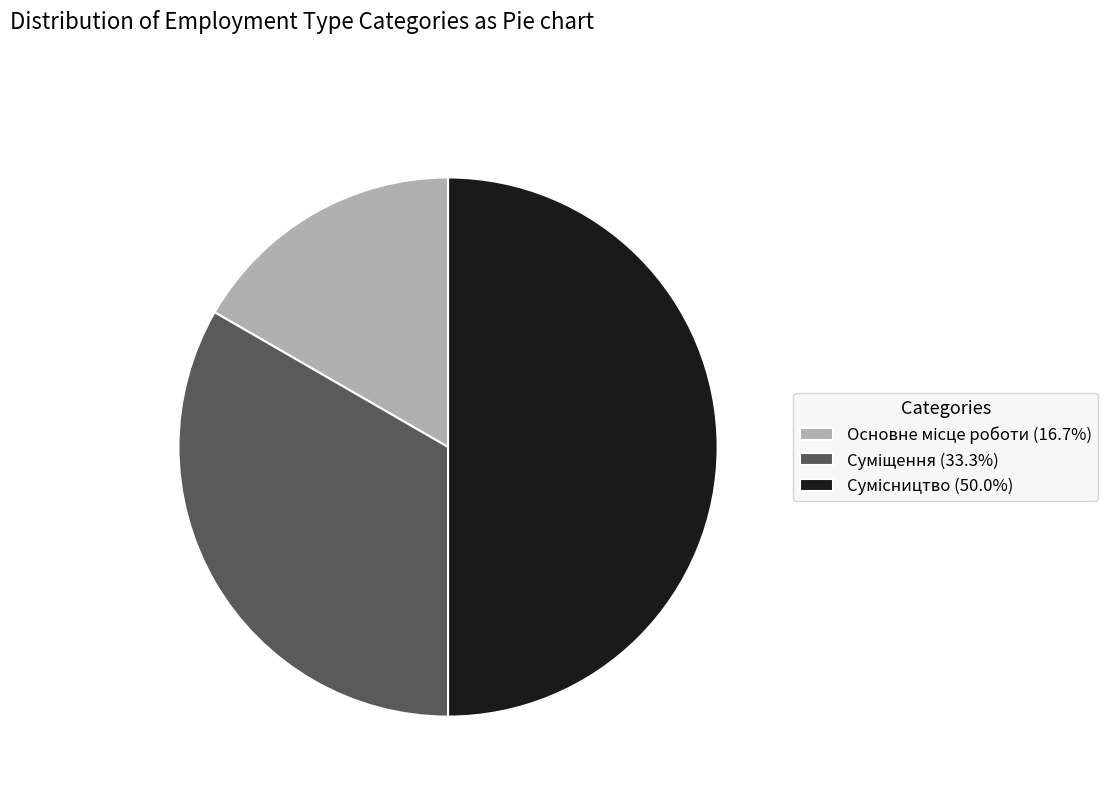

To the nearest percent, what is the combined percentage of Сумісництво and Основне місце роботи?

67%